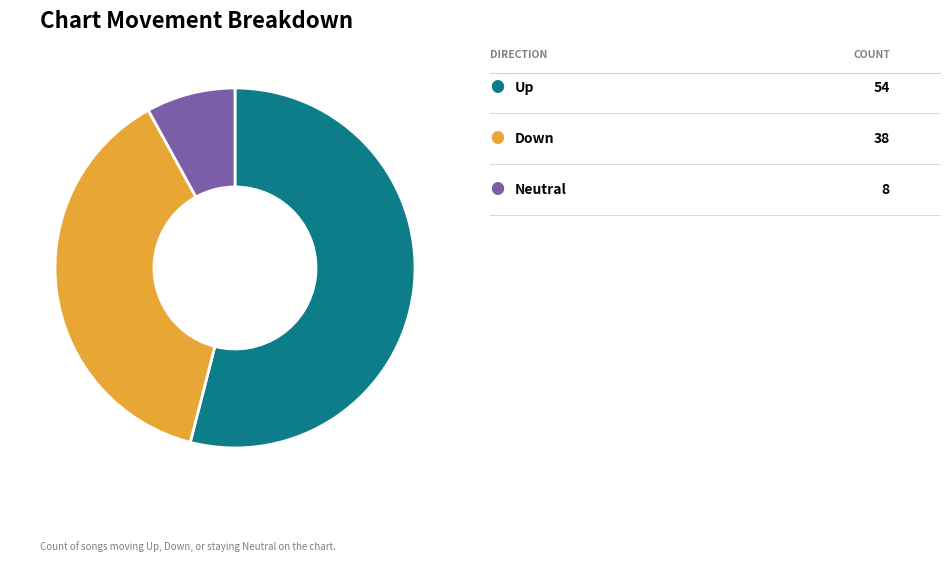

Is there any slice that represents more than half of the pie?

Yes